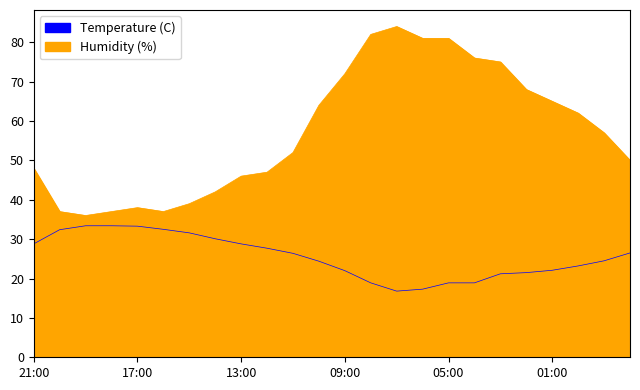

Which series has the largest total across all categories?

Humidity (%)